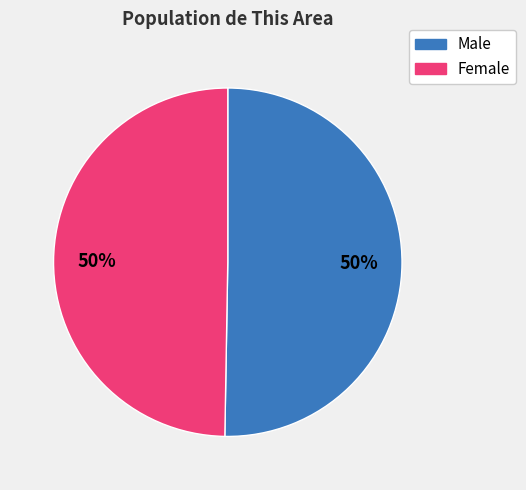

What is the ratio of the value at Female to the value at Male?

1.0